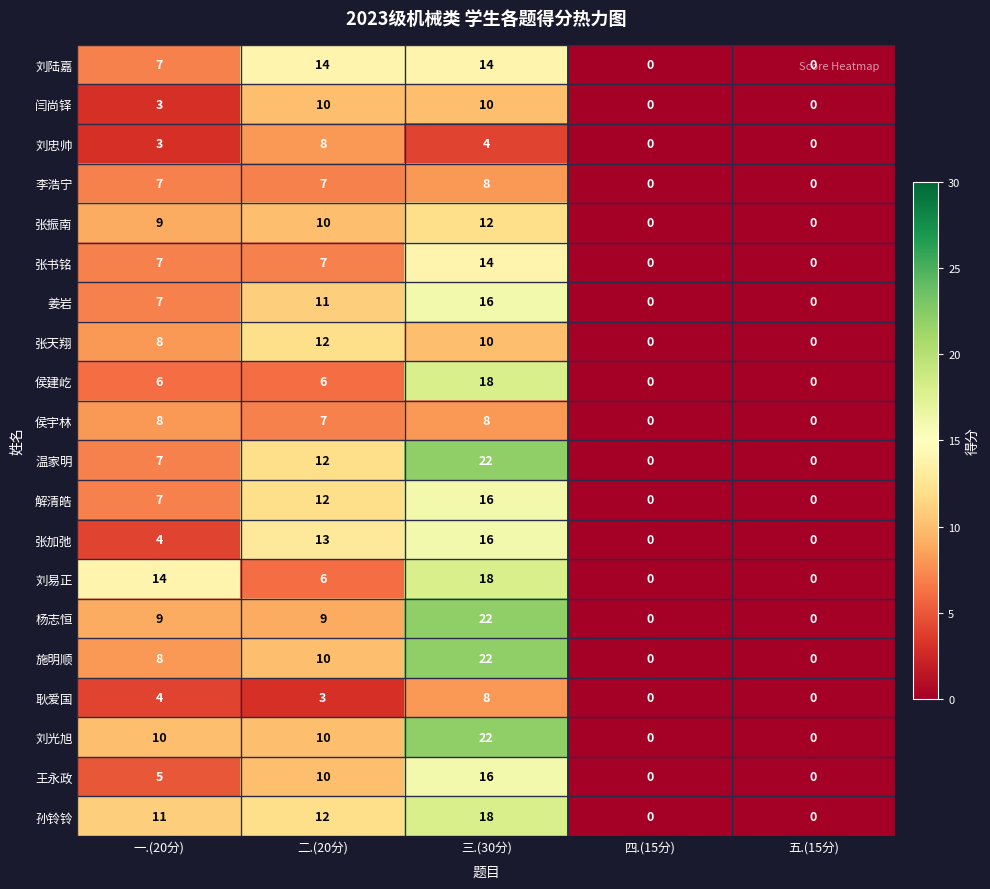

At which label is 侯宇林 closest to 4?

二.(20分)